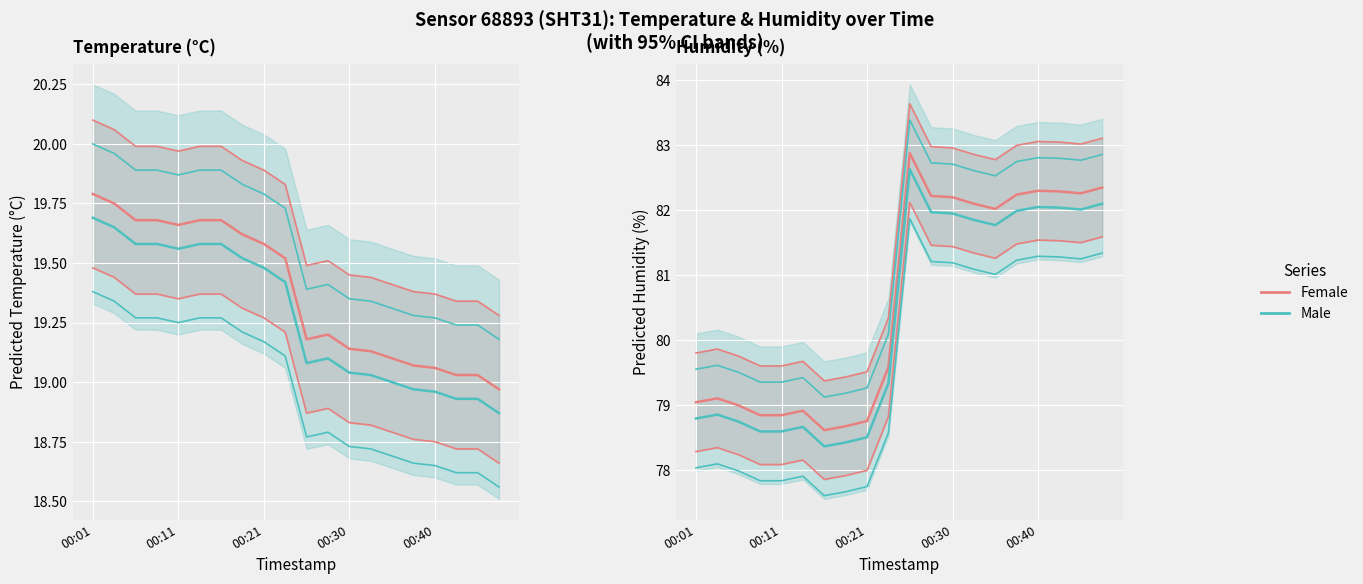

How many data points does each series have?

20